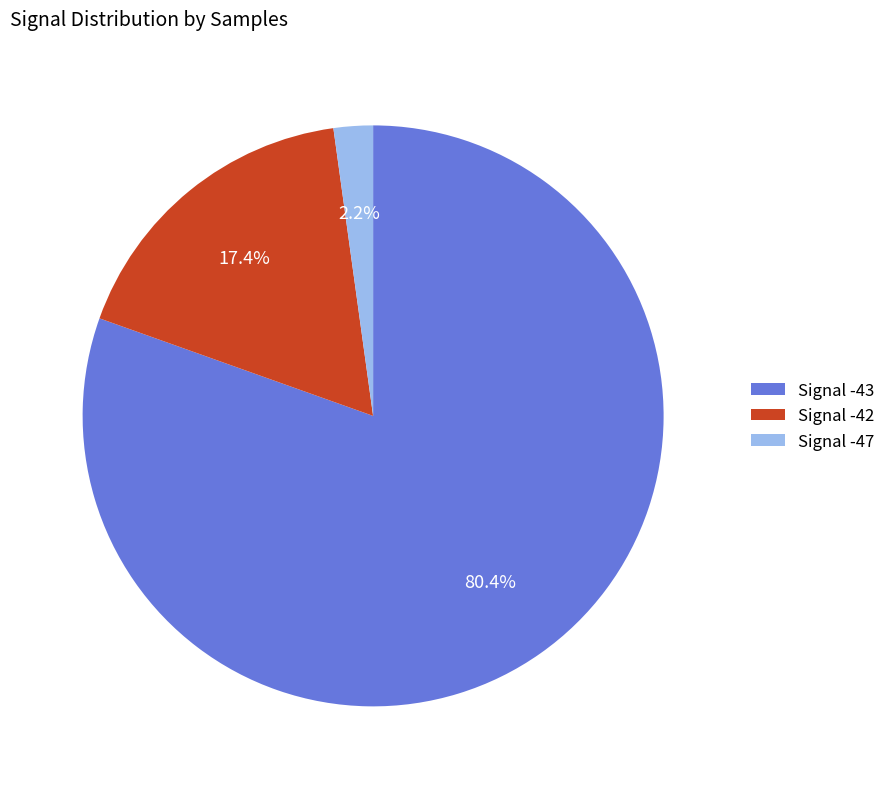

What is the smallest slice in the pie chart?

Signal -47